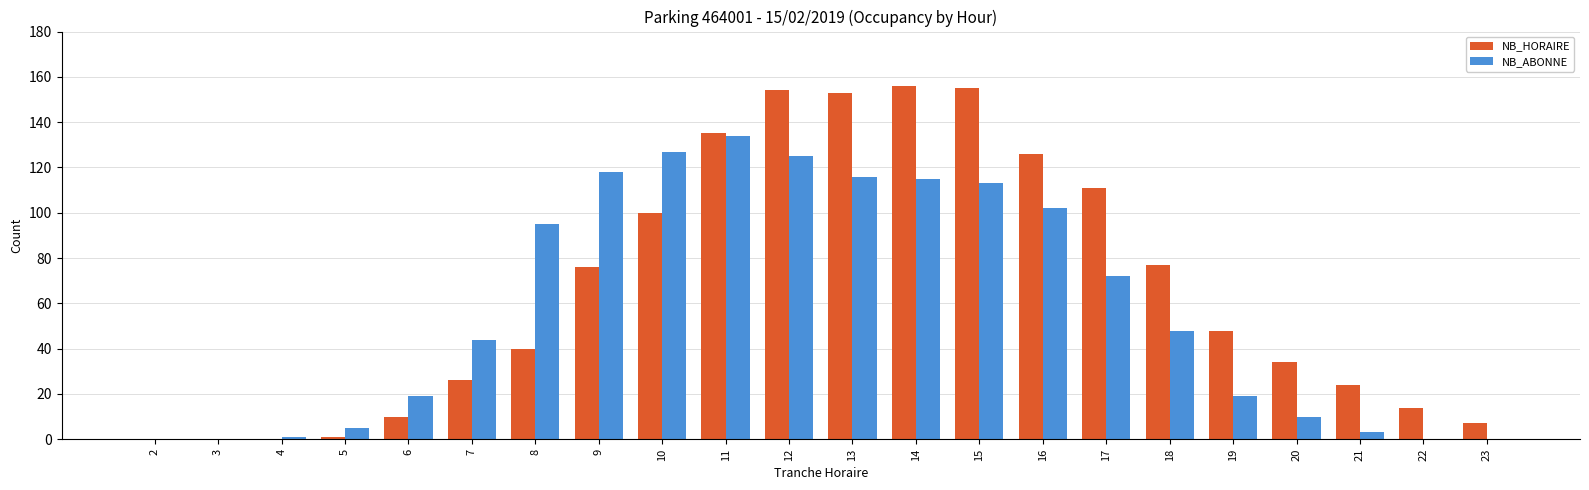

What is the highest value of the NB_ABONNE series?

134